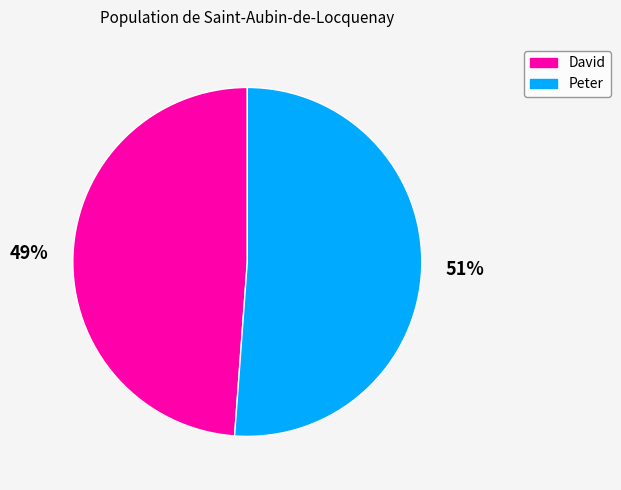

Combined, do Peter and David account for over 50%?

Yes